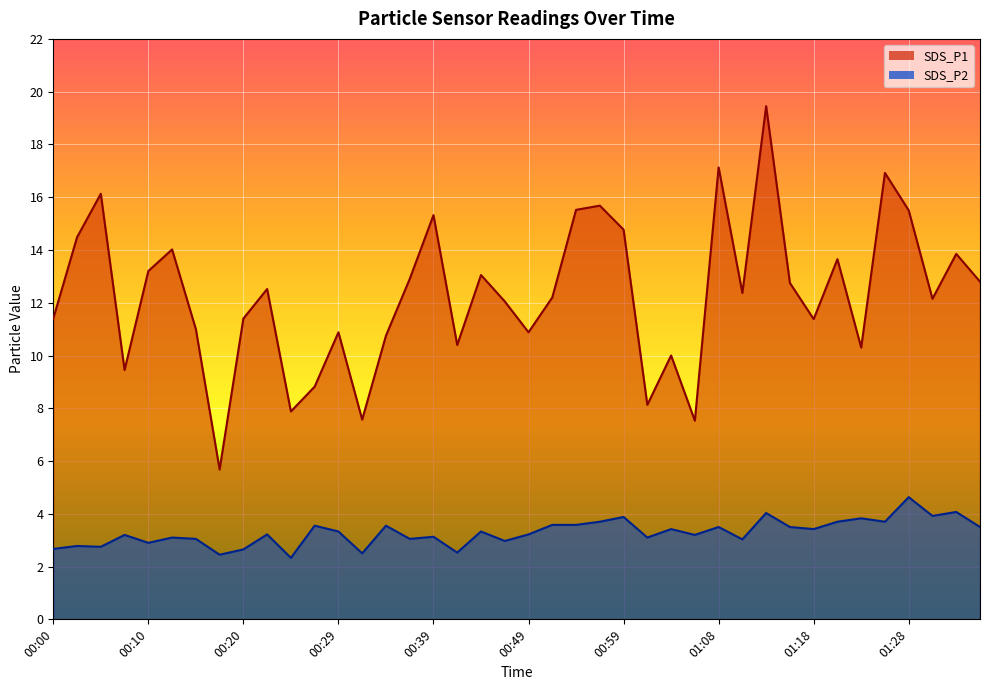

True or false: SDS_P1 line and SDS_P2 line cross at least once.

False